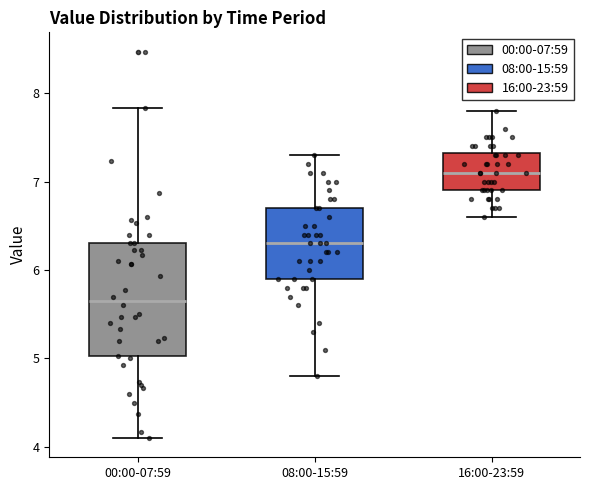

Where is the lower edge of the box for 08:00-15:59 on the y-axis? The values are not printed on the chart, so give them approximately, as read against the axis.

5.9